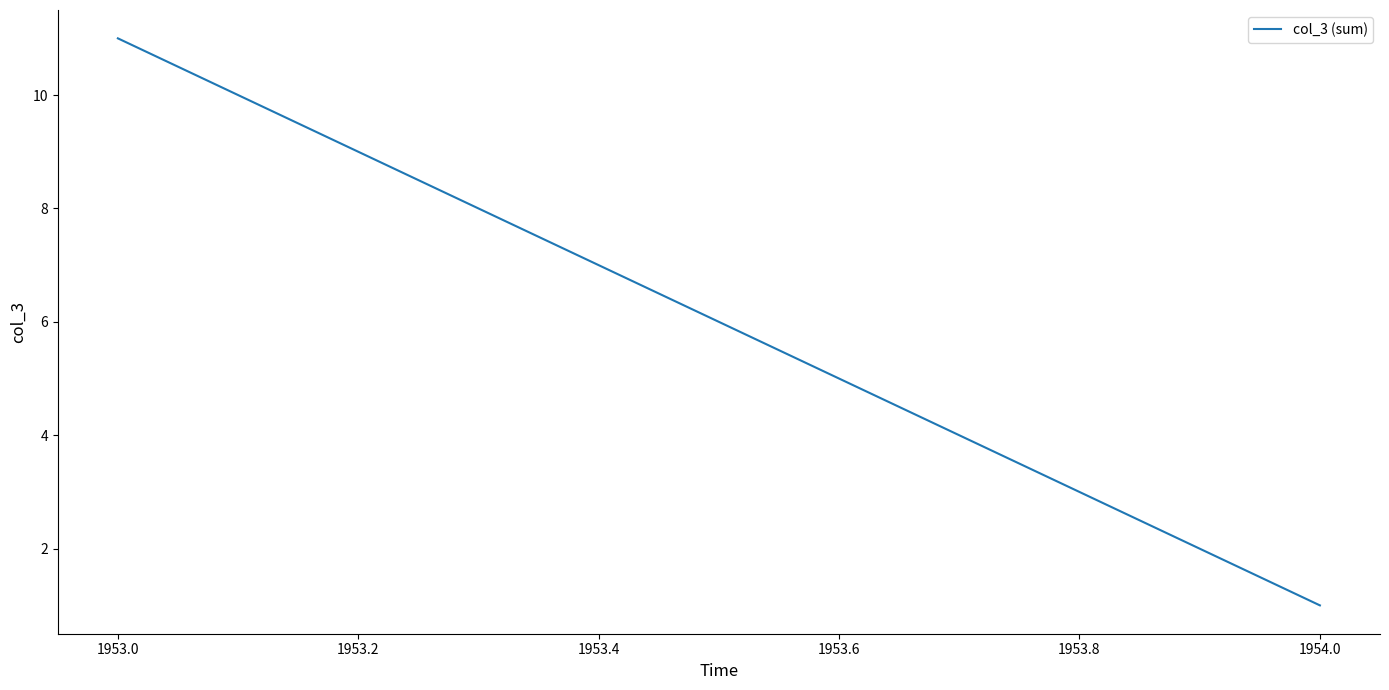

How many data points are less than 11?

1